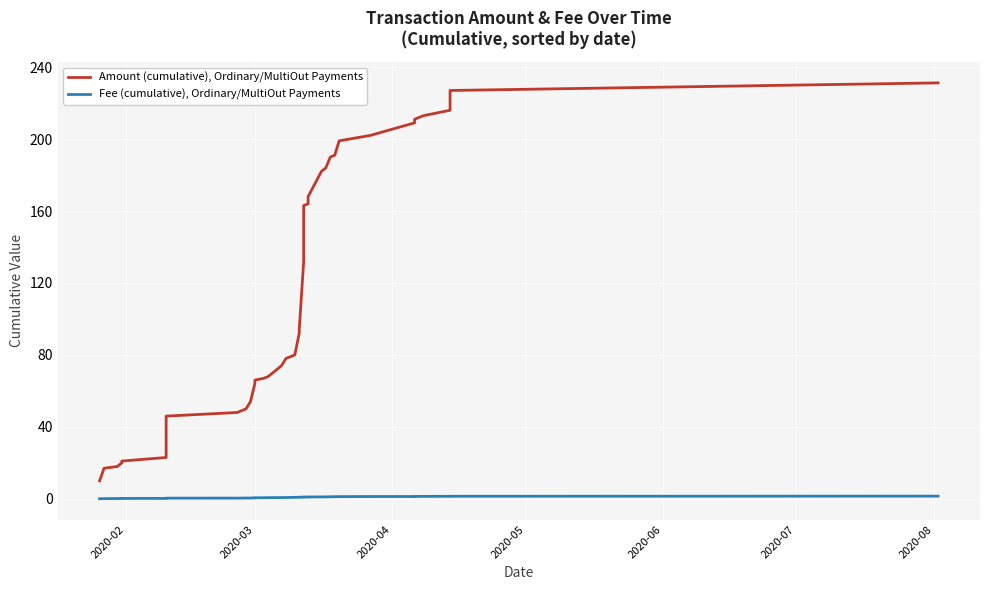

How many values in the Amount (cumulative), Ordinary/MultiOut Payments series are below 79?

19